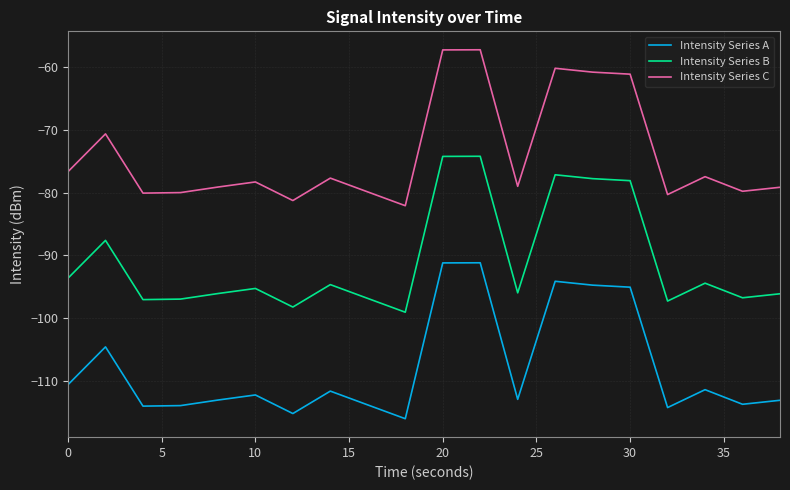

True or false: Intensity Series C and Intensity Series B cross at least once.

False